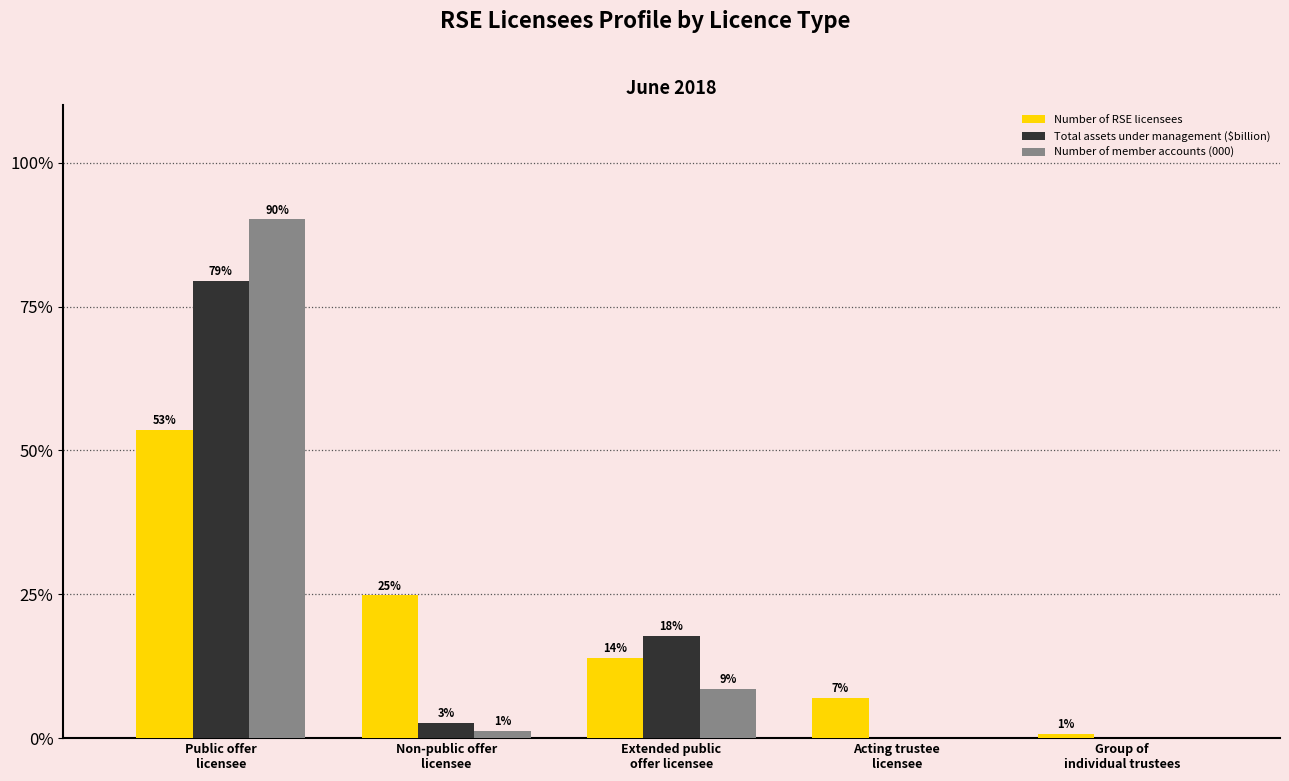

At how many categories does at least one series exceed 30?

1